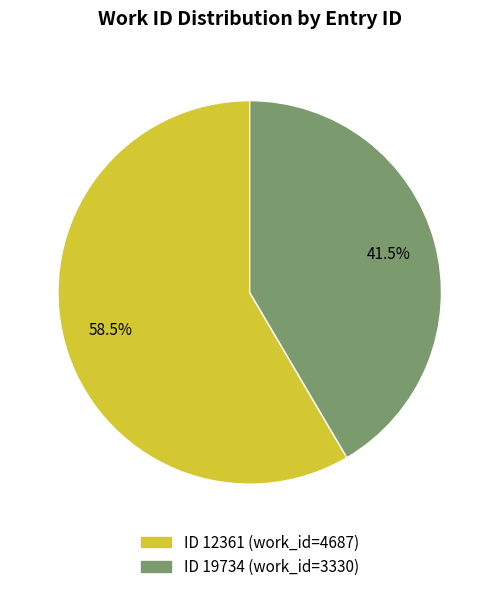

Is there a majority slice in this chart?

Yes